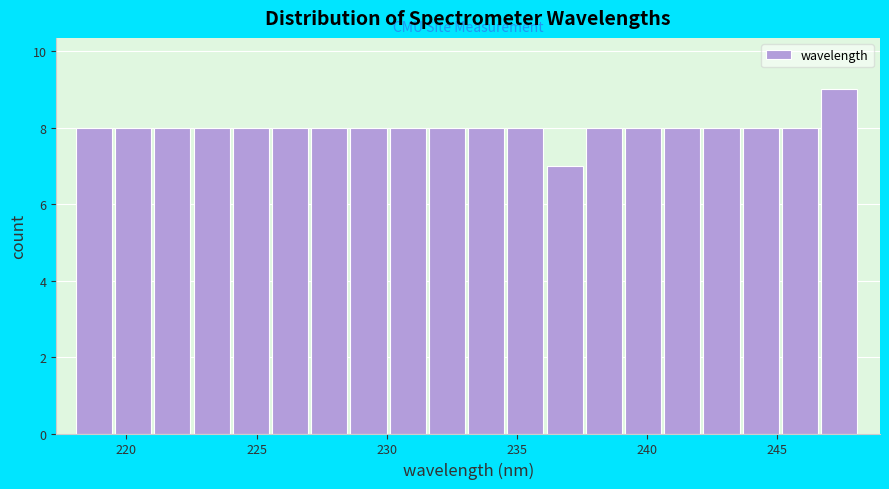

Around what value on the x-axis is the tallest bar? Give the approximate position of its centre, as read against the axis.

247.5